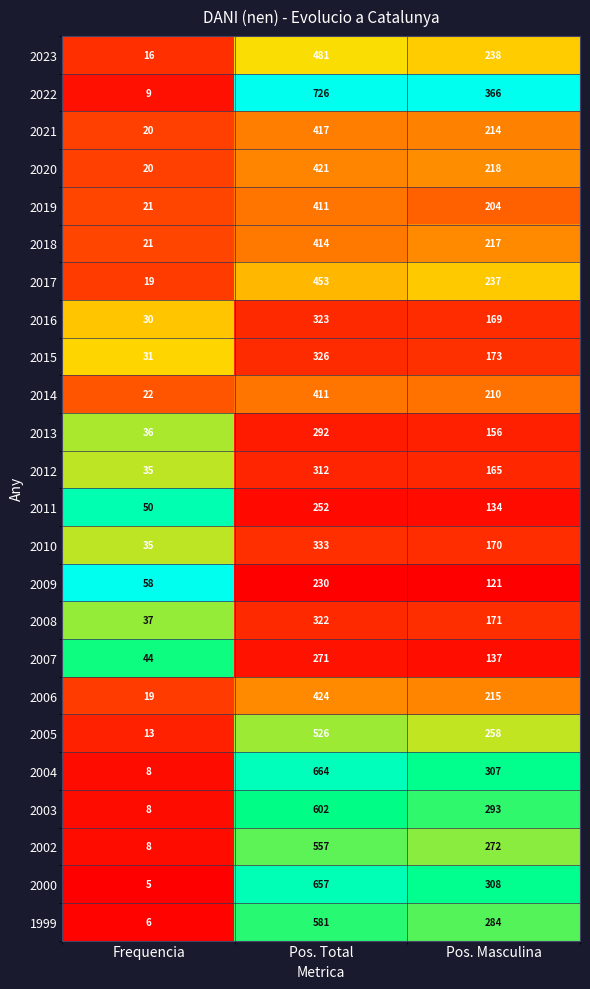

The value of 2008 at Pos. Total is 107. True or false?

False